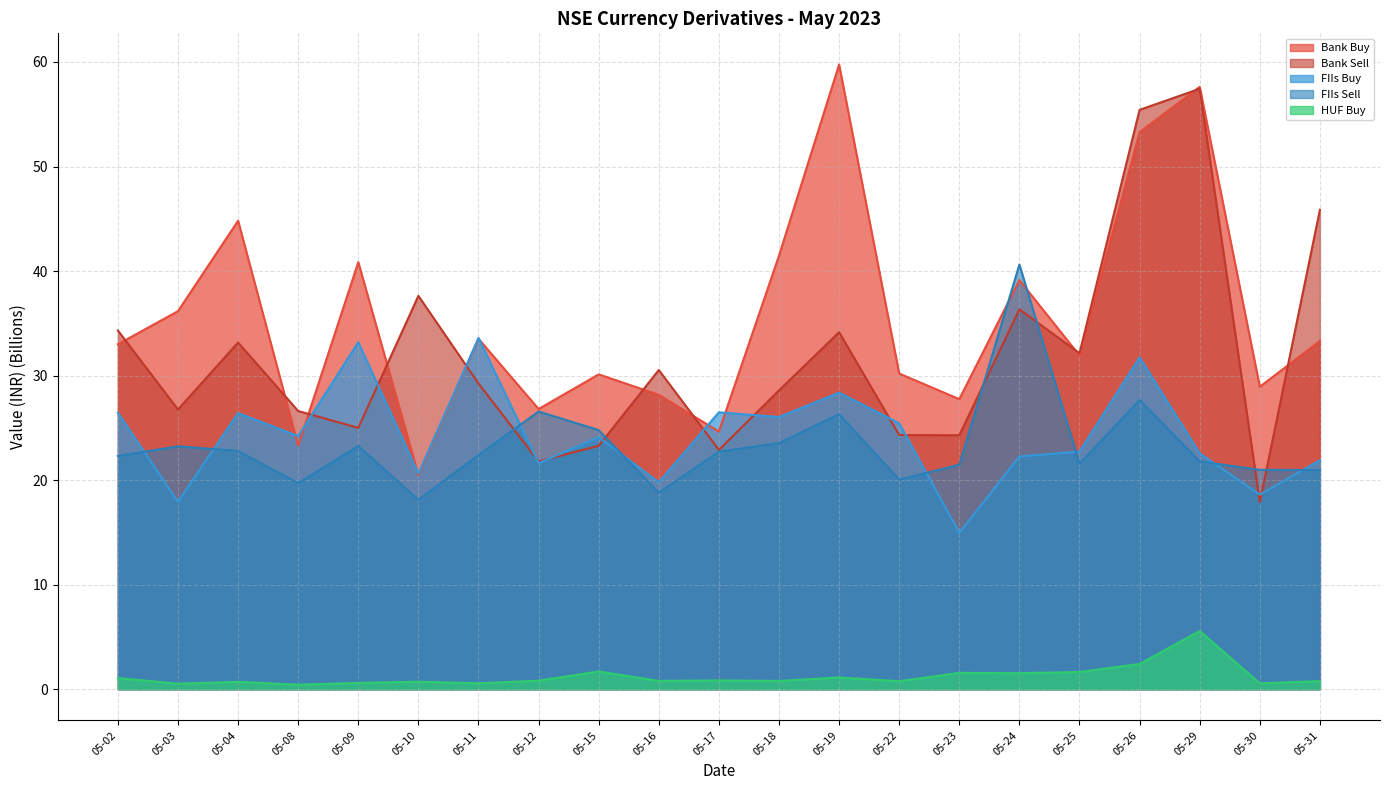

Where is FIIs Sell nearest to the value 29?

05-26